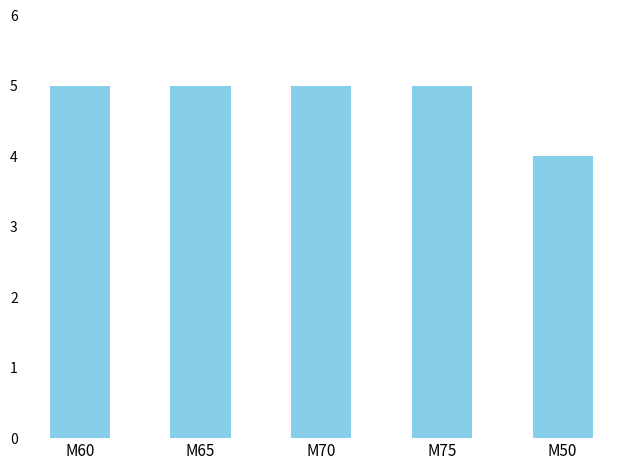

The chart shows a value of 5 at M70. True or false?

True